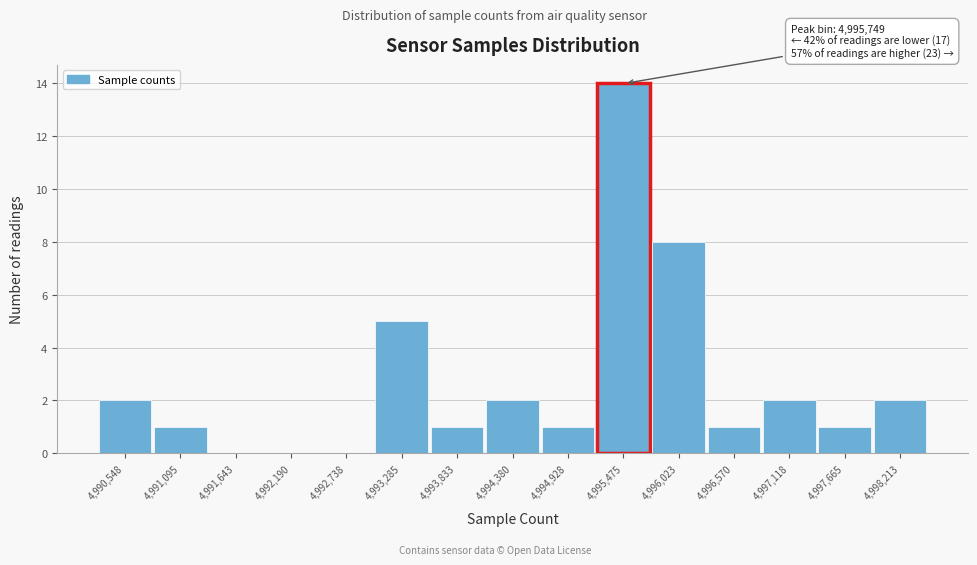

Reading left to right, extract all data points from this chart.

4,990,548=2	4,991,095=1	4,991,643=0	4,992,190=0	4,992,738=0	4,993,285=5	4,993,833=1	4,994,380=2	4,994,928=1	4,995,475=14	4,996,023=8	4,996,570=1	4,997,118=2	4,997,665=1	4,998,213=2